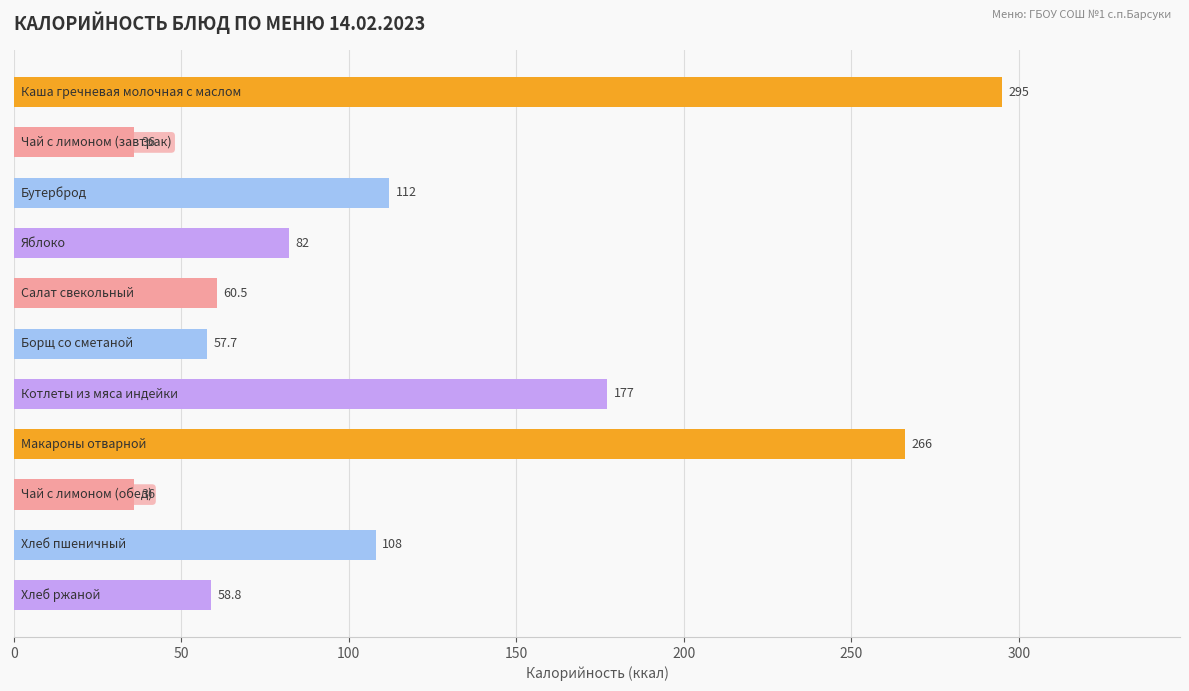

What is the smallest value displayed?

36.0